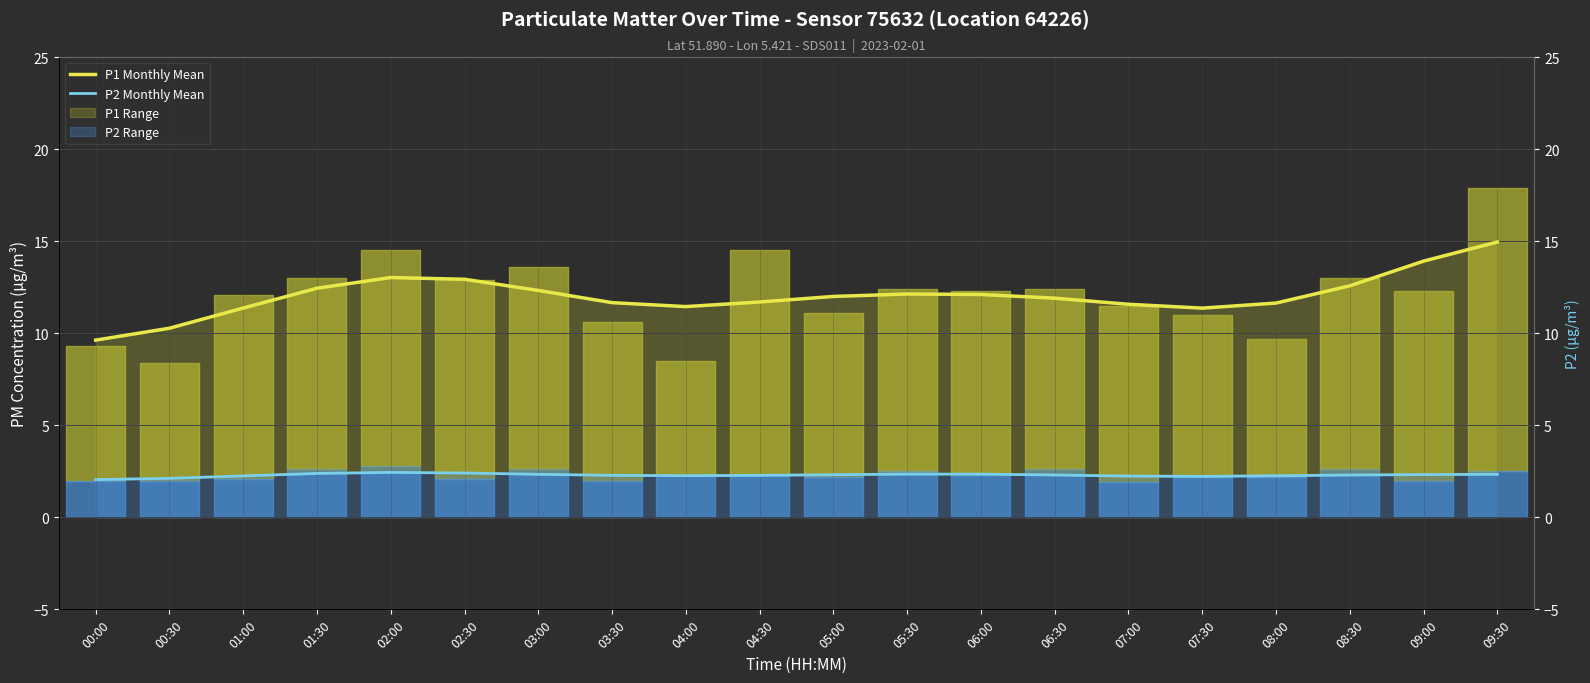

Is this an area chart (filled region under the line)?

No